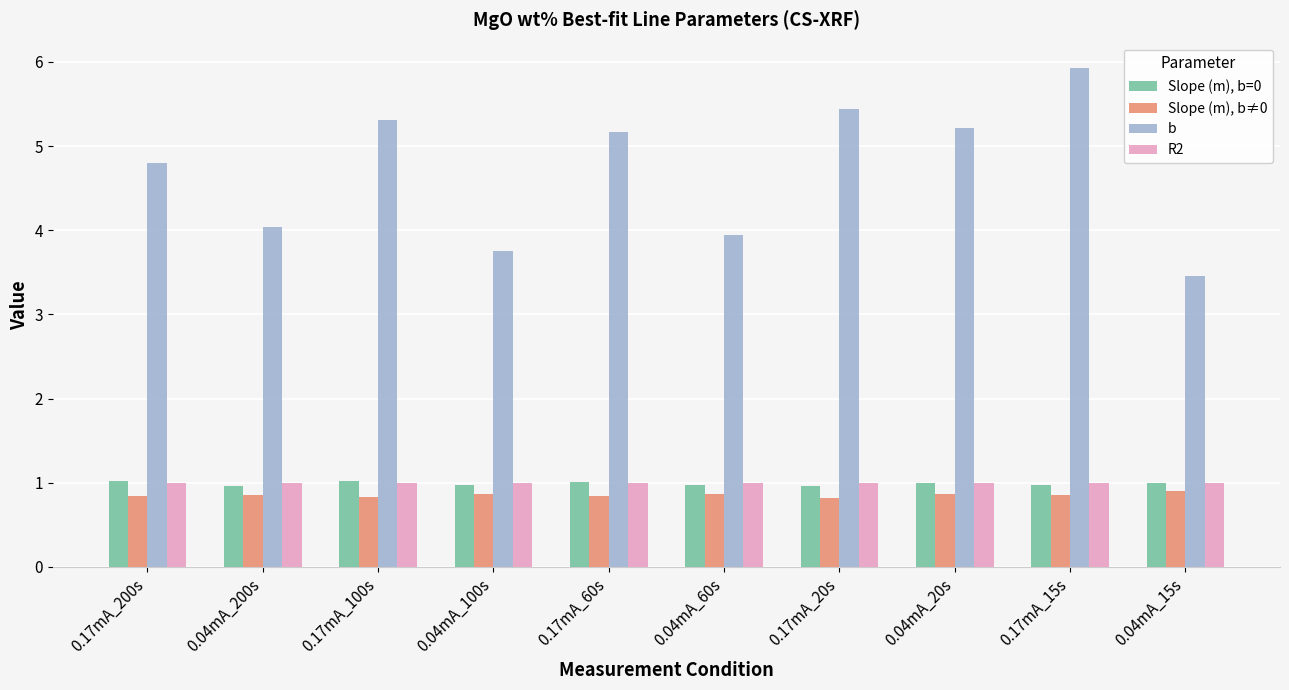

What is the label of the 1st bar from the right?

0.04mA_15s